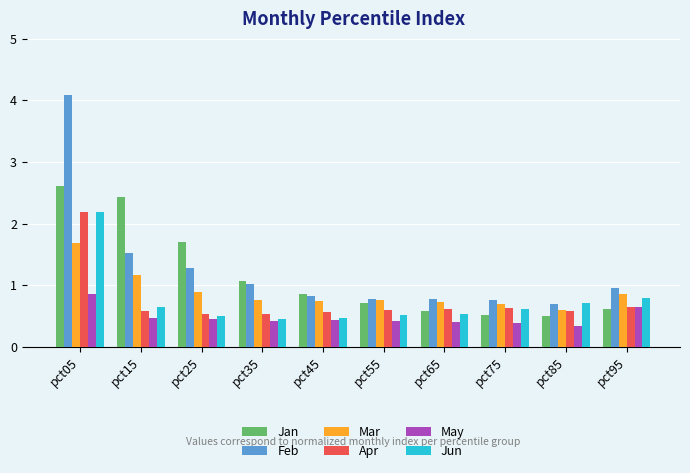

What is the average value of the May series?

0.5